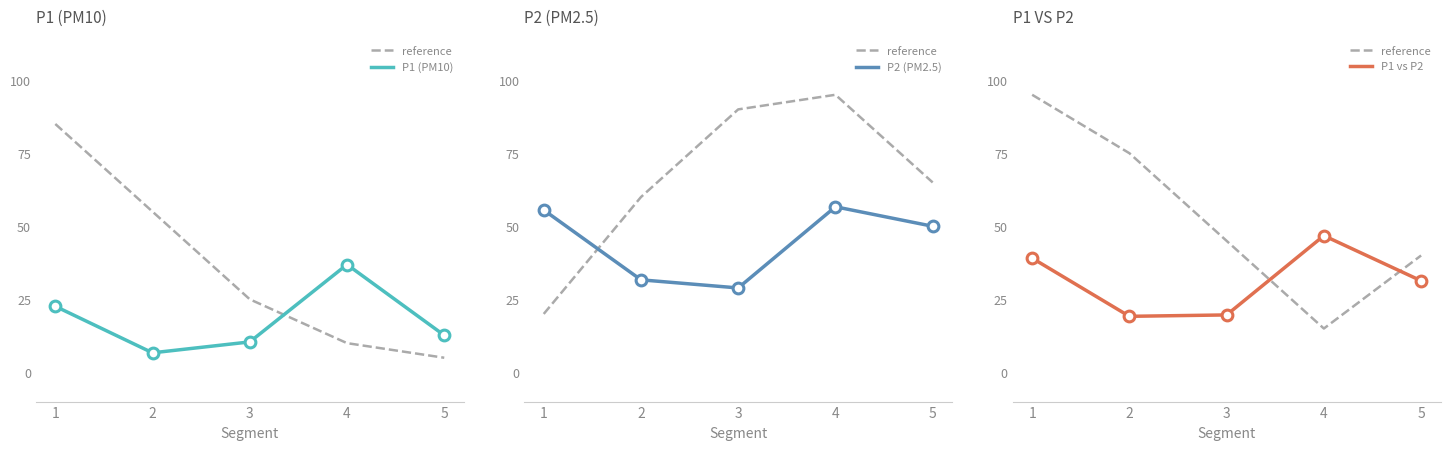

At which category is the sum across all series the highest?

1